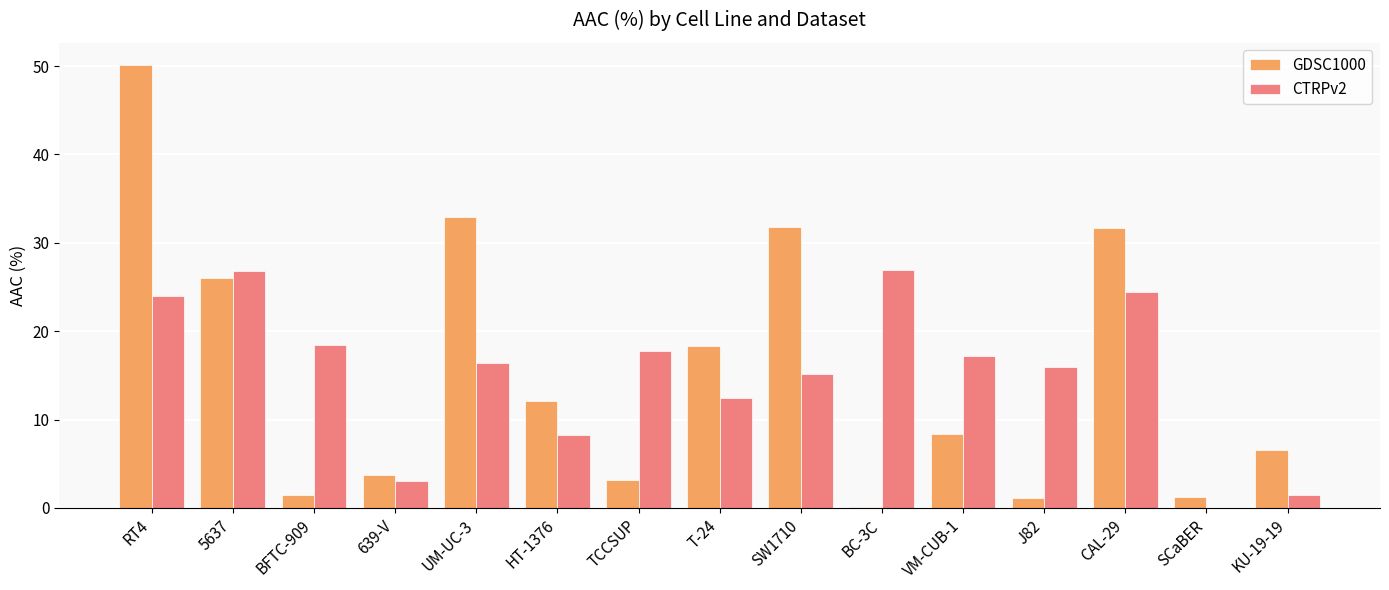

What is the sum of all CTRPv2 values?

228.3